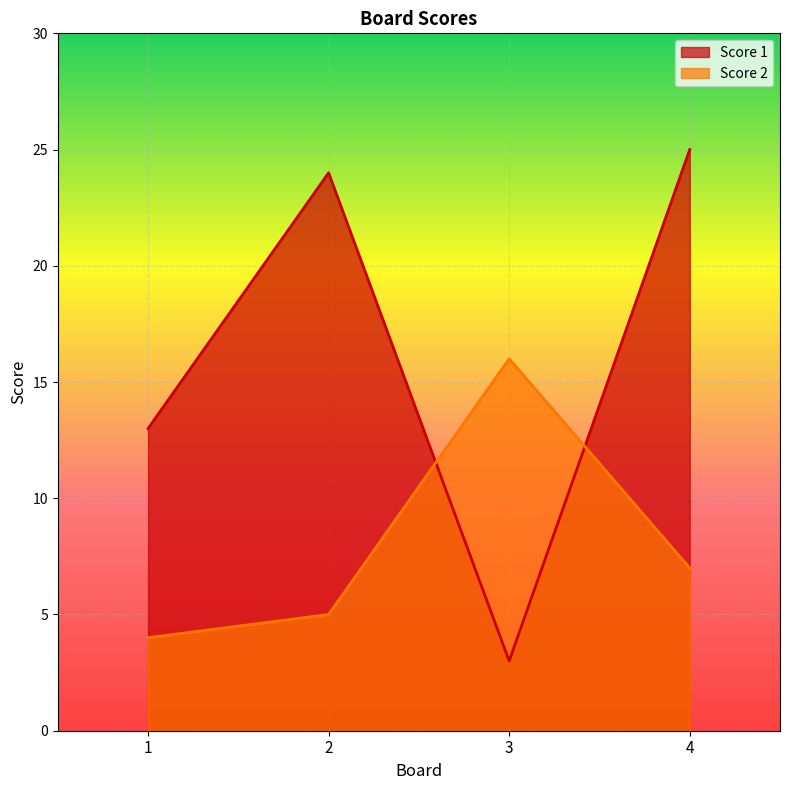

At which category is the sum across all series the highest?

4